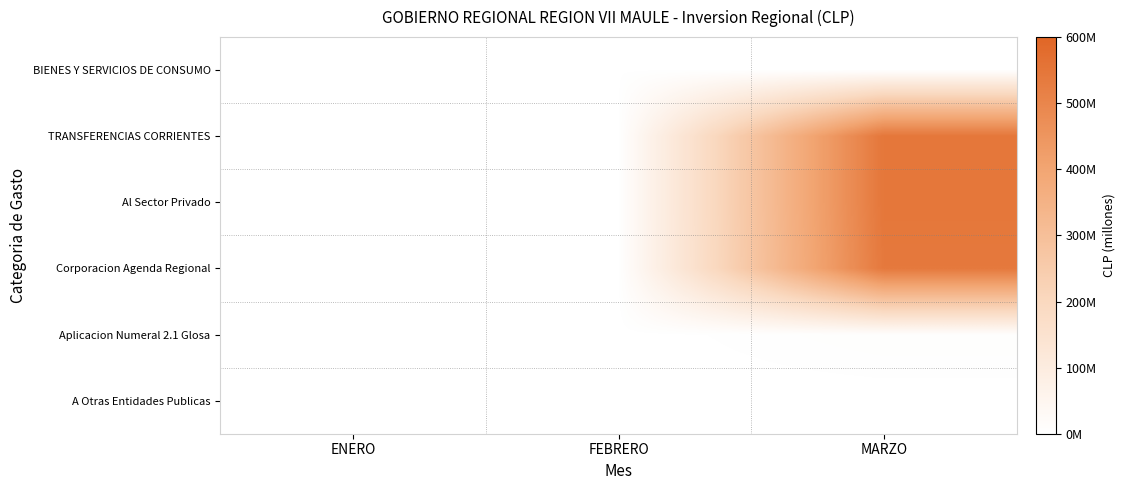

How many categories are shown in the chart?

3